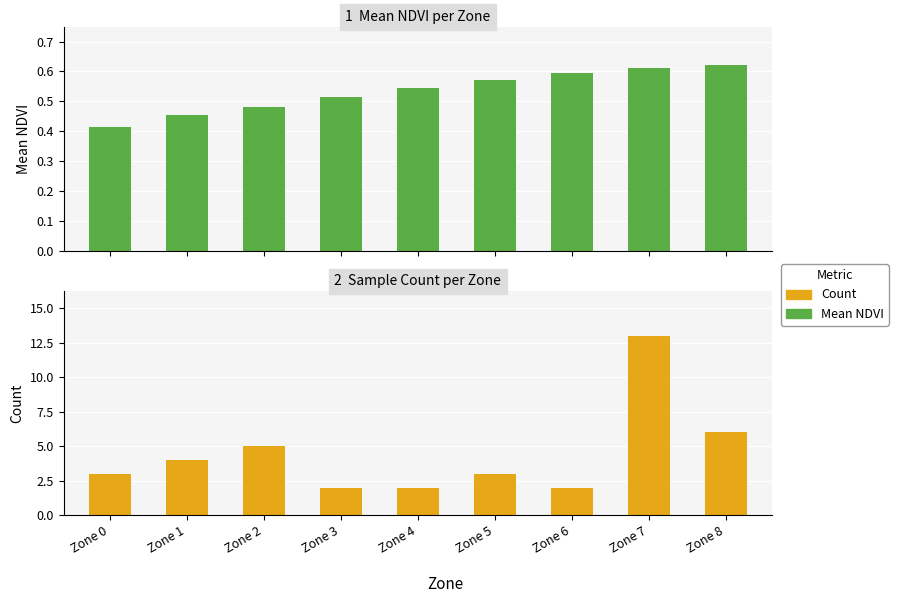

True or false: Mean NDVI has a value of 0.2 at Zone 7.

False